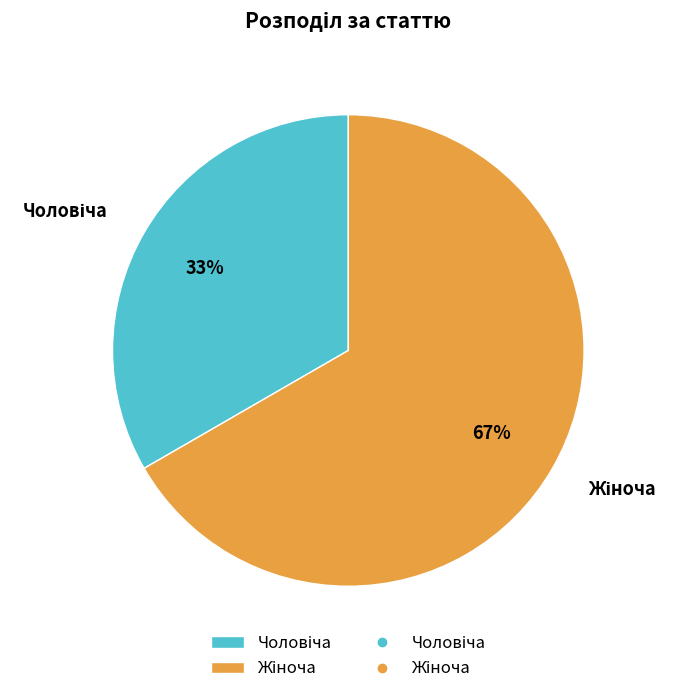

To the nearest percent, what is the average slice percentage?

50%